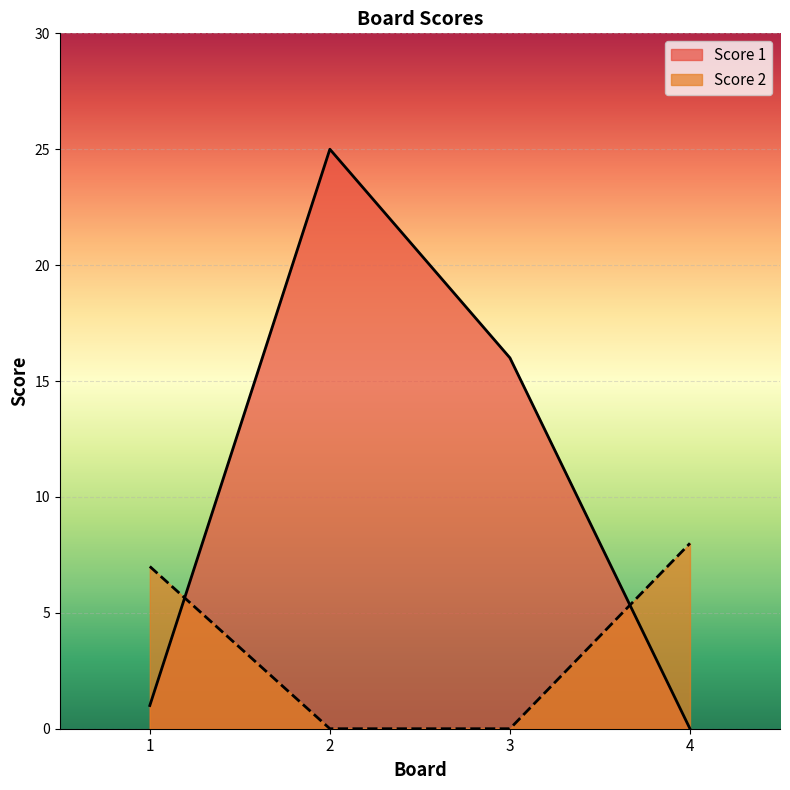

What is the difference between the maximum and minimum values in the Score 1 series?

25